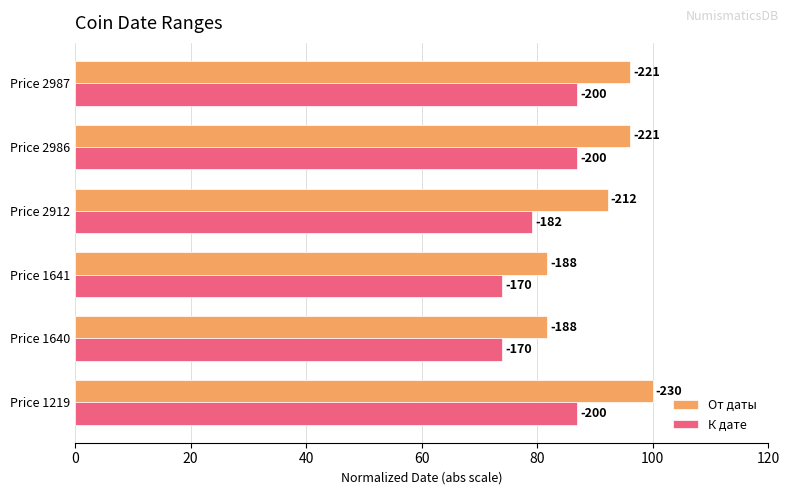

What are all the series names shown in the legend?

От даты, К дате